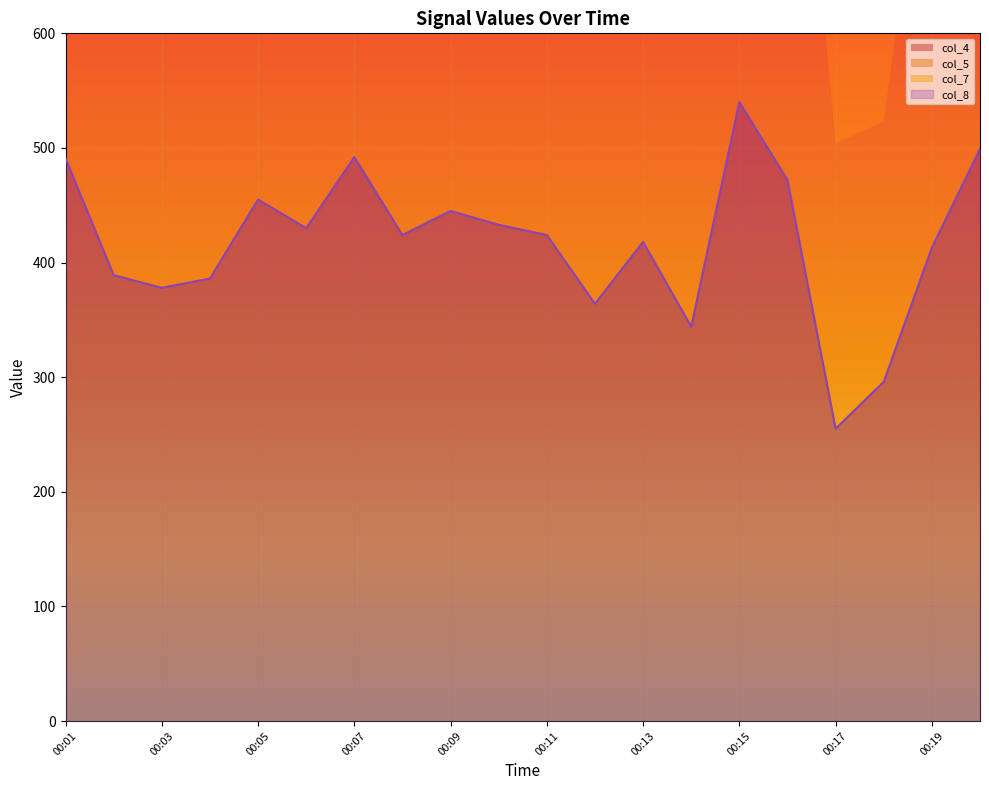

Which has a higher value, 00:13 or 00:20?

00:20